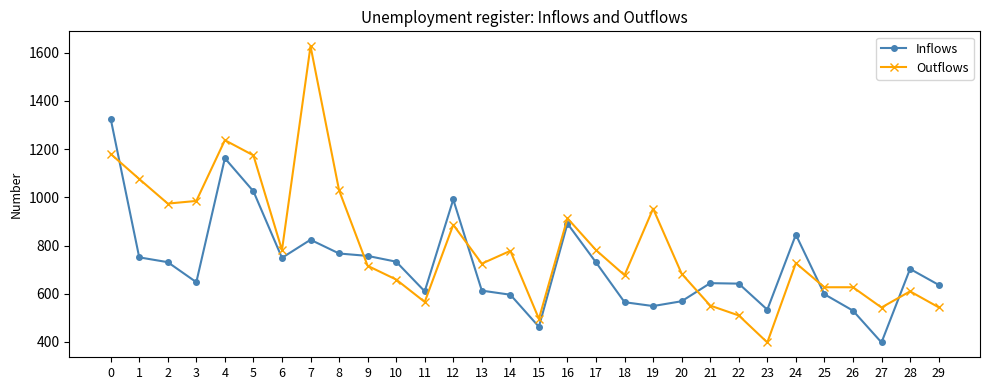

What is the difference between the maximum and minimum values in the Inflows series?

928